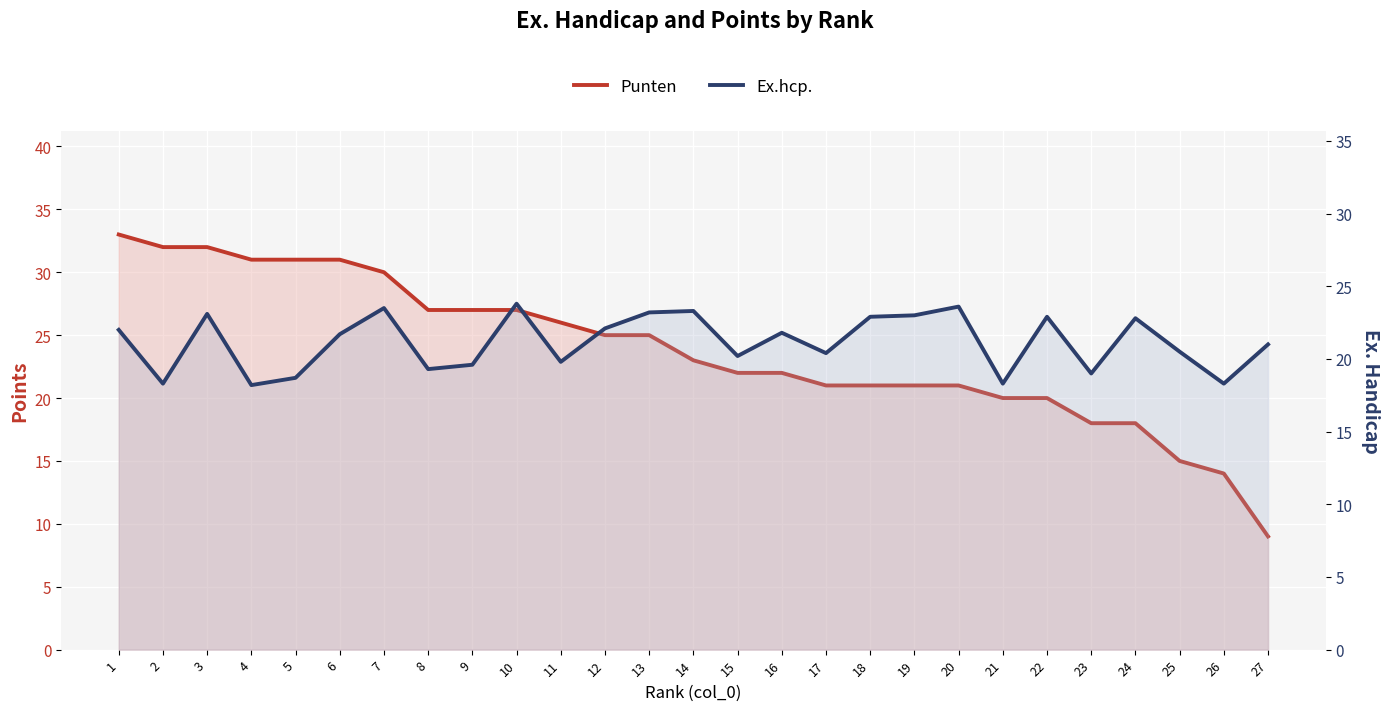

What is the greatest value displayed?

33.0